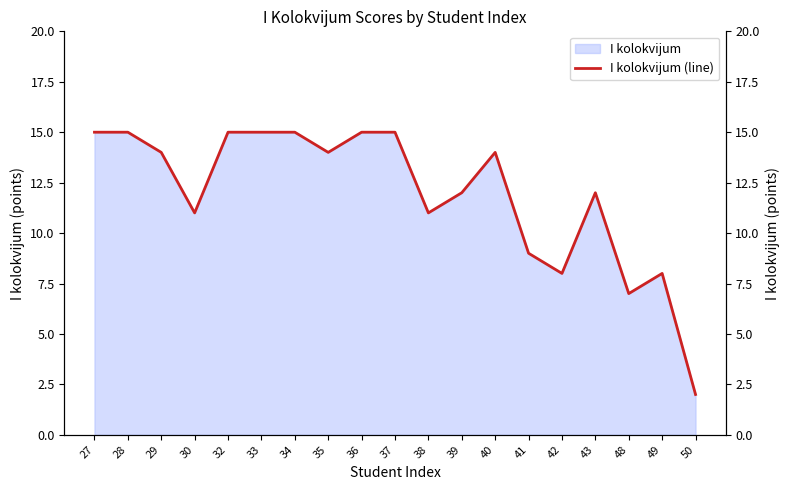

Which label corresponds to the smallest value in the chart?

50